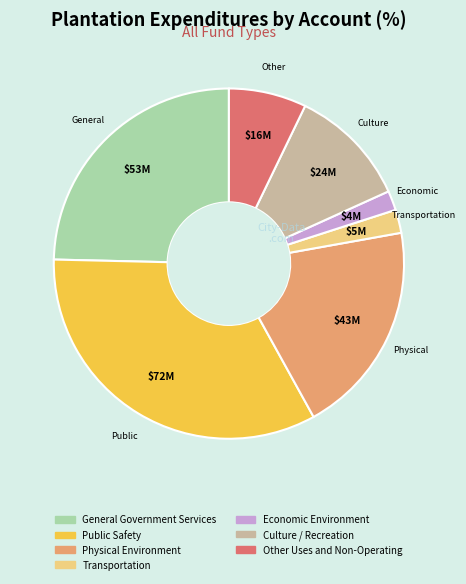

Is there a majority slice in this chart?

No